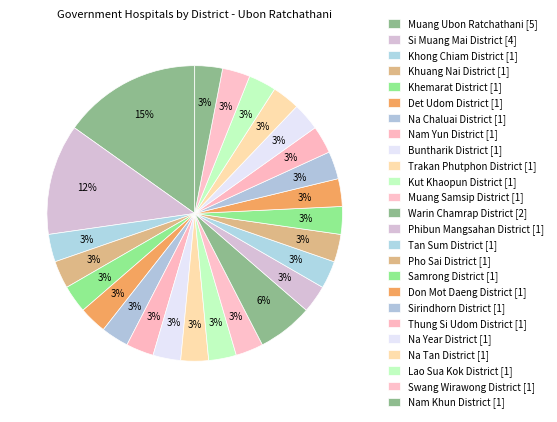

What percentage is the Sirindhorn District slice, to the nearest percent?

3%